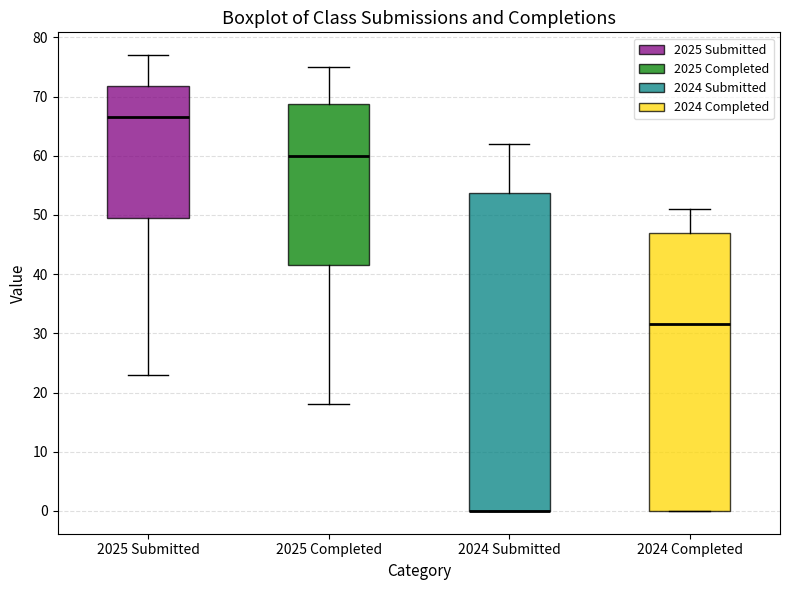

Where does the median line of the box for 2025 Completed sit on the y-axis? The values are not printed on the chart, so give them approximately, as read against the axis.

60